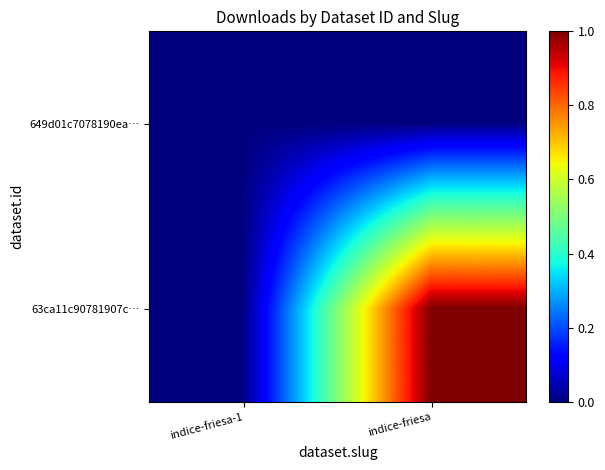

Reading left to right, list all the values displayed in this chart.

649d01c7078190ea…: indice-friesa-1=0	indice-friesa=0
63ca11c90781907c…: indice-friesa-1=0	indice-friesa=1